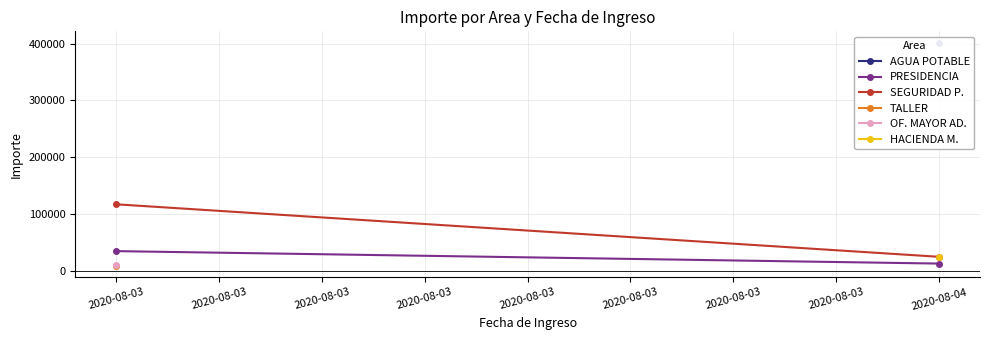

Which series has the largest range (max minus min)?

SEGURIDAD P.